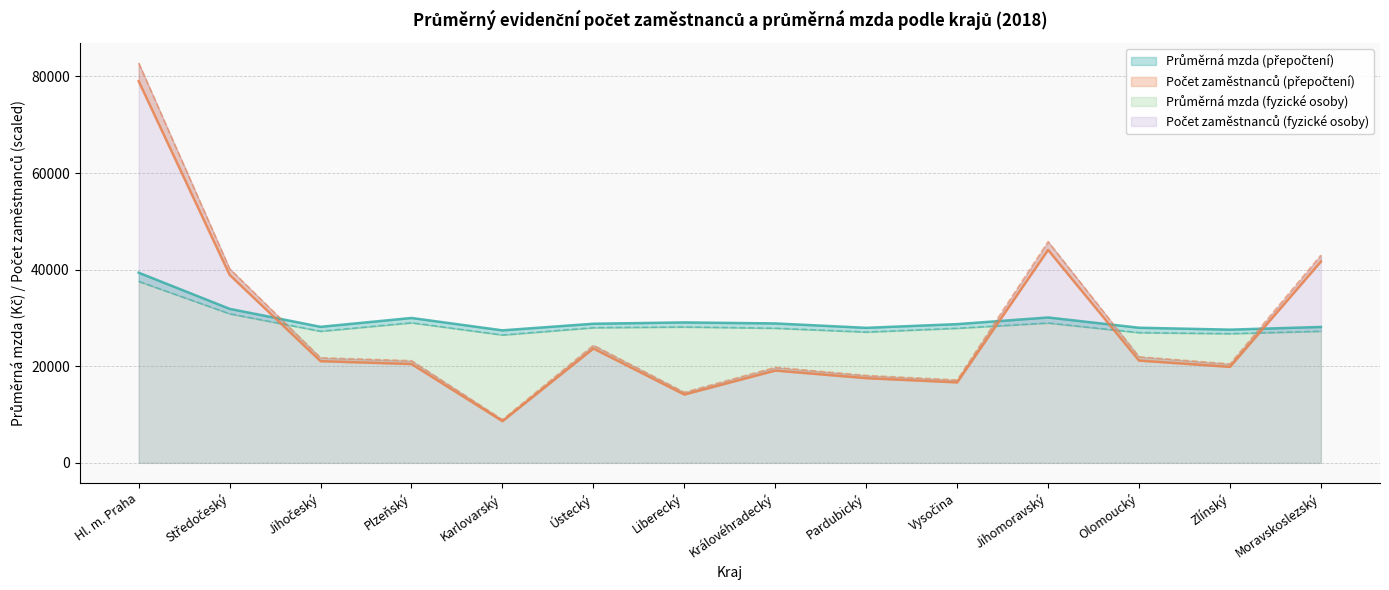

Between Královéhradecký and Zlínský, which series saw the biggest shift?

Průměrná mzda (přepočtení)